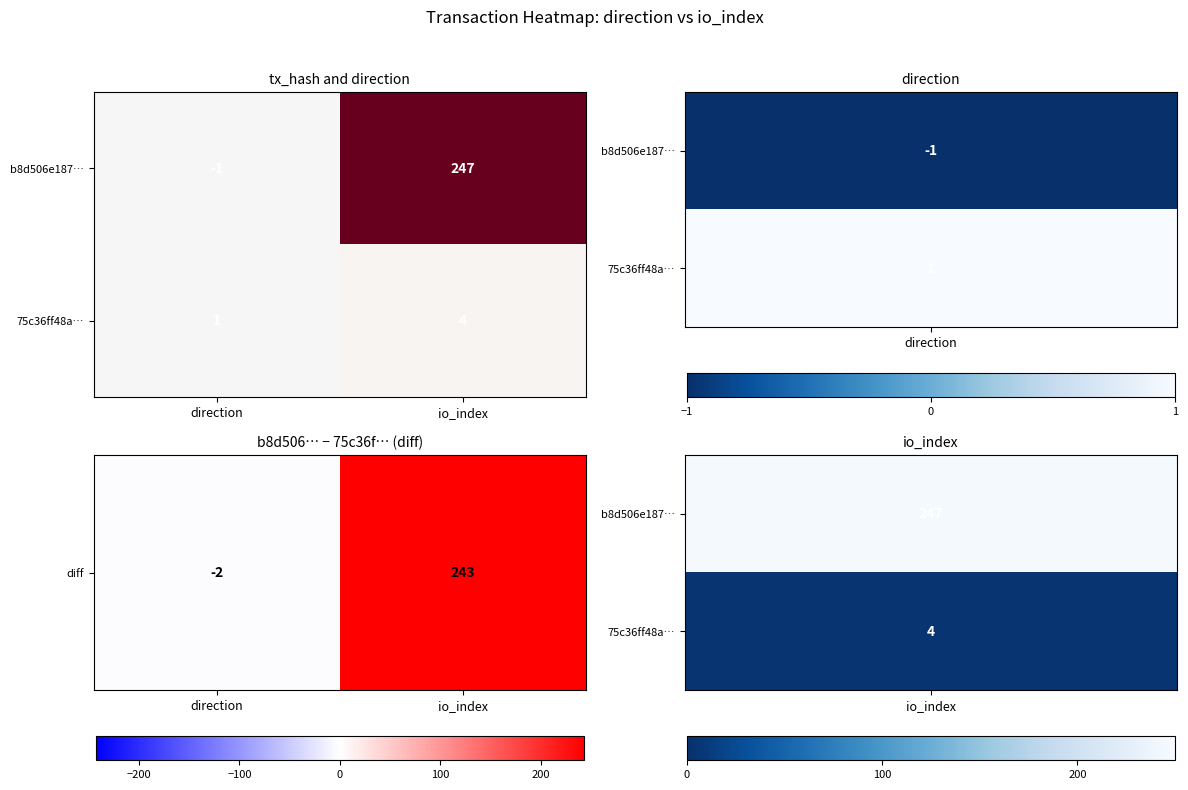

What is the minimum value shown in the chart?

-1